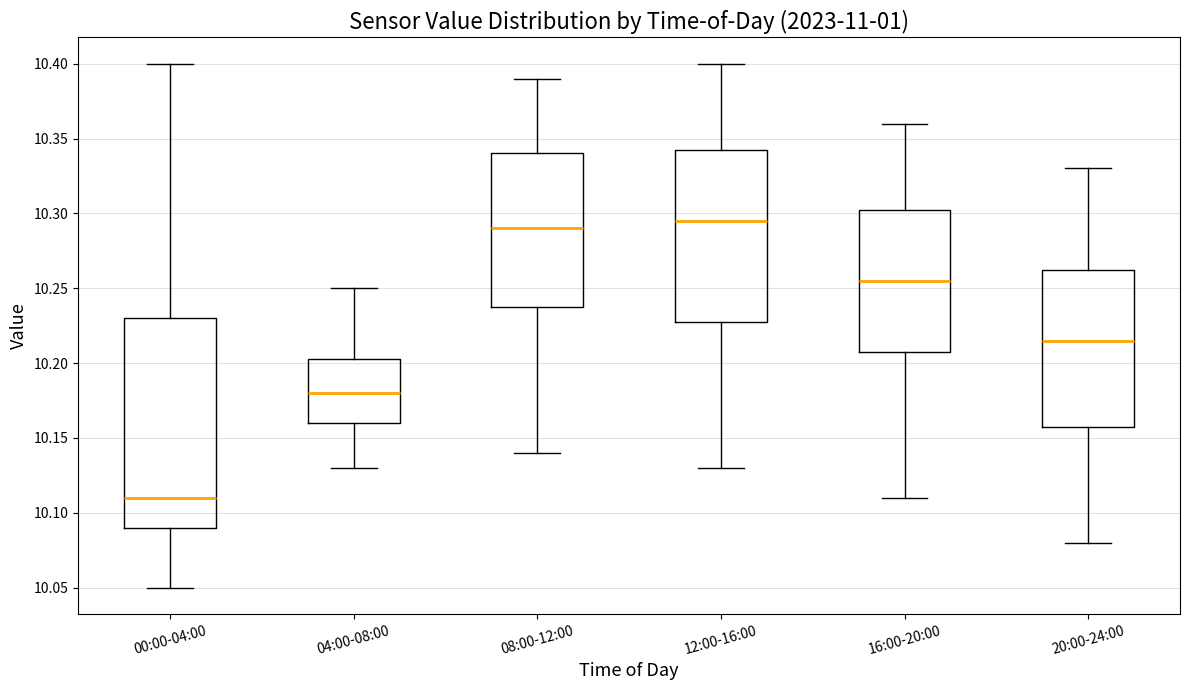

Comparing the boxes themselves (not the whiskers), which one is the tallest?

00:00-04:00